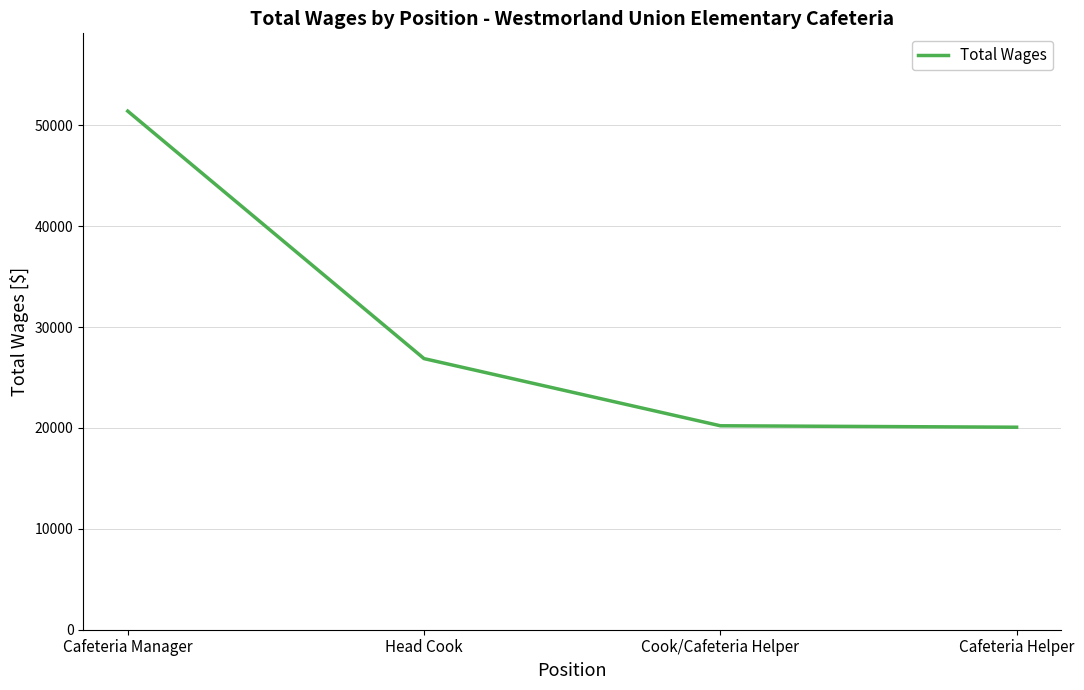

What is the maximum value shown in the chart?

51413